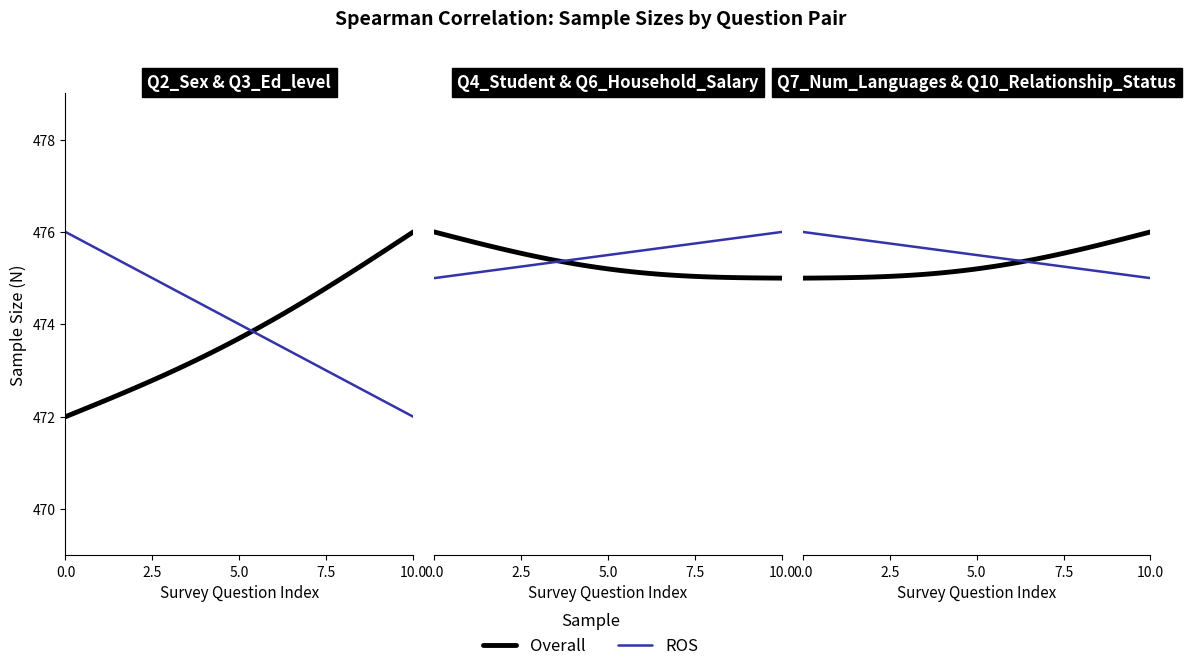

What is the label of the 2nd point from the right?

Q6_Household_Salary